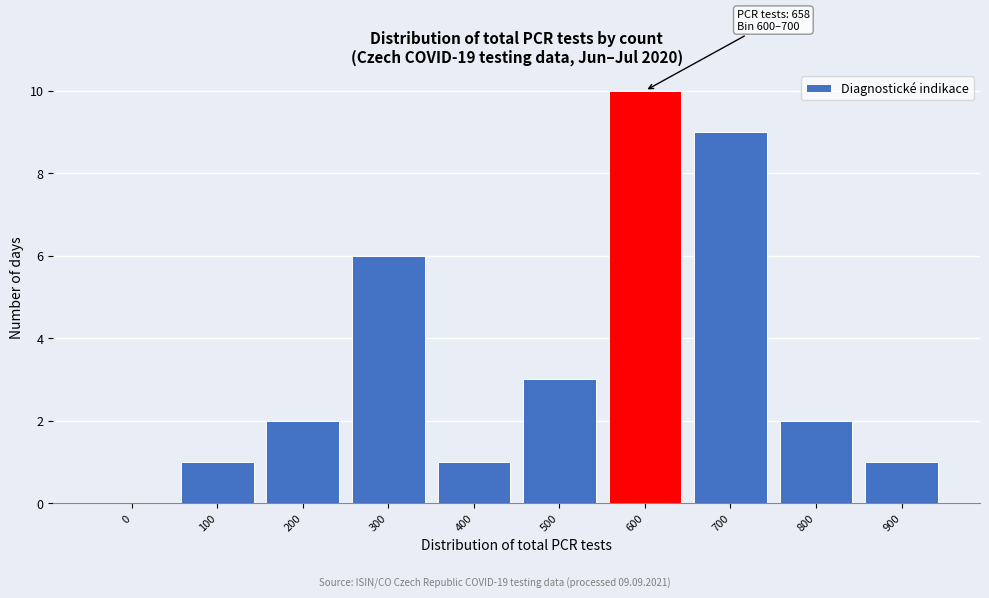

Reading left to right, transcribe all the data shown in this chart.

0=0	100=1	200=2	300=6	400=1	500=3	600=10	700=9	800=2	900=1